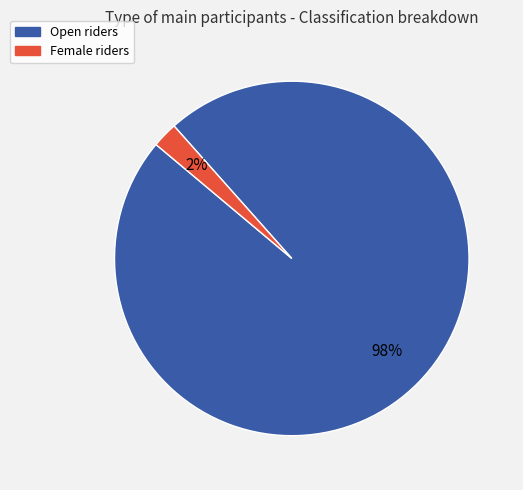

To the nearest percent, what is the average slice percentage?

50%